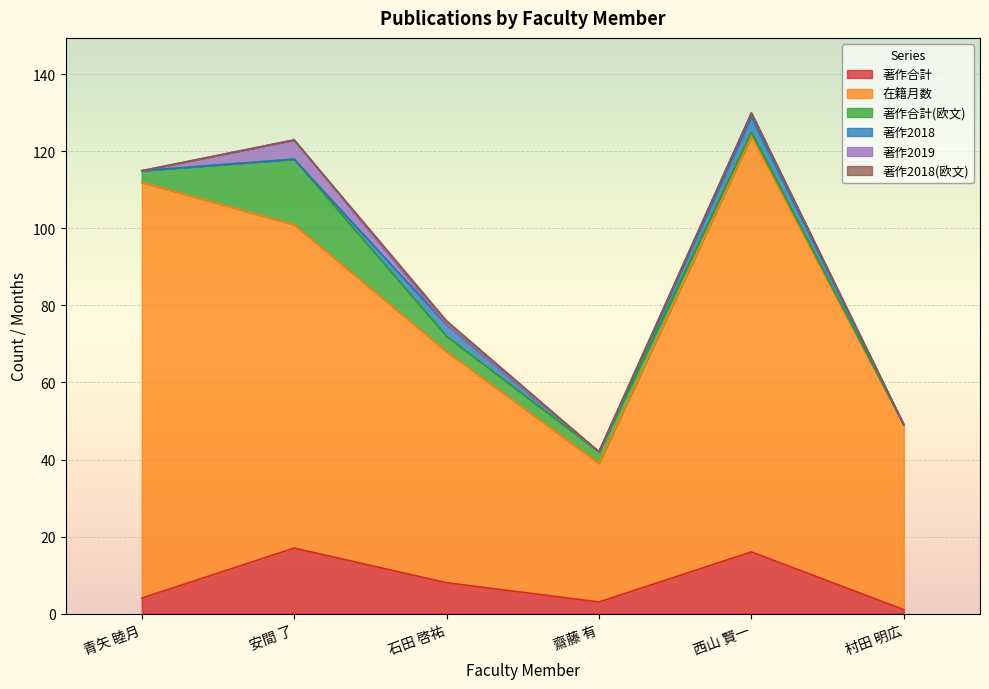

The 著作2019 series shows -2 at 石田 啓祐. True or false?

False